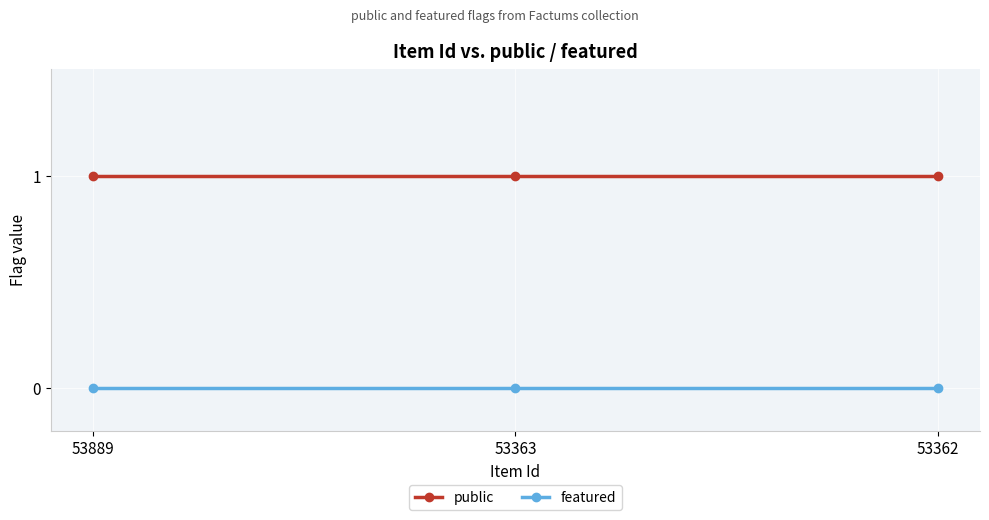

Reading left to right, what are all the values shown in this chart?

public: 53889=1	53363=1	53362=1
featured: 53889=0	53363=0	53362=0